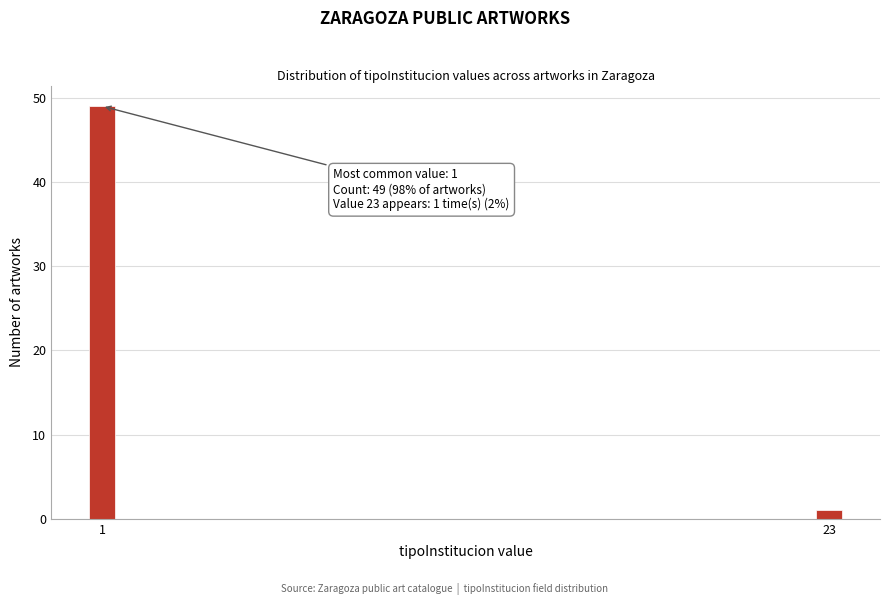

Reading left to right, extract all data points from this chart.

1=49	23=1